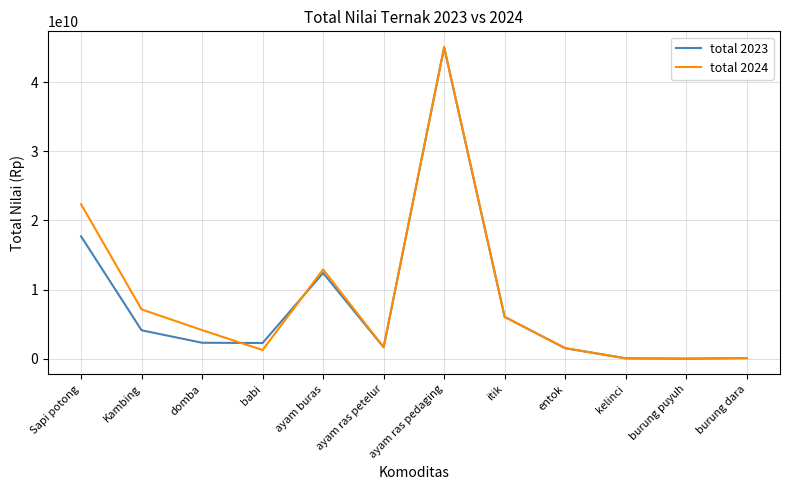

What is the total value across all series at entok?

3054240000